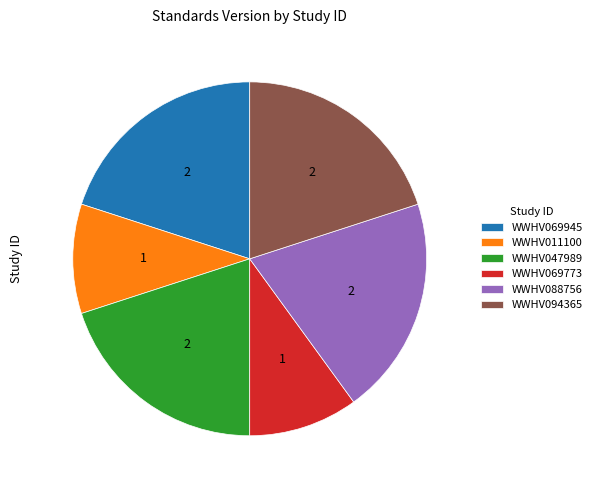

Is the sum of WWHV069945 and WWHV088756 greater than half?

No